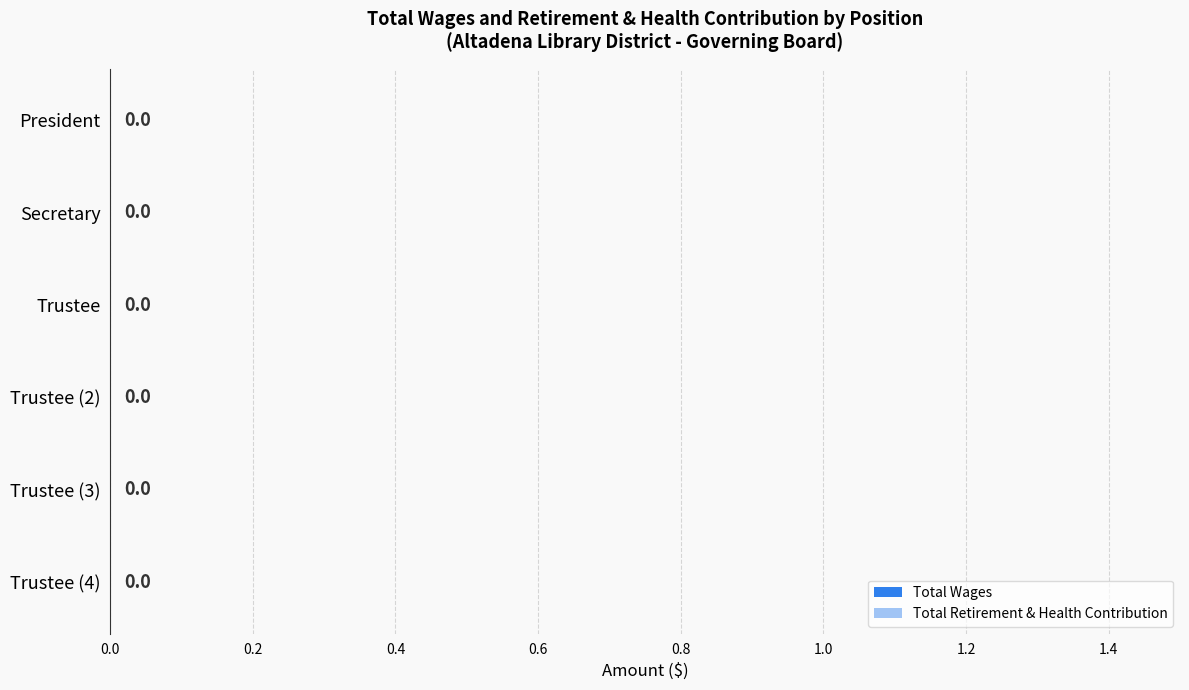

At 0.0, list the series in order from largest to smallest.

Total Wages, Total Retirement & Health Contribution